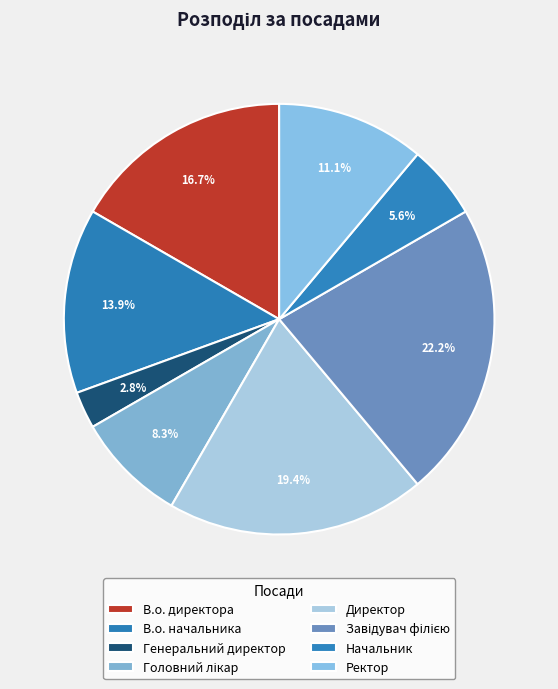

To the nearest percent, what portion does Ректор represent?

11%